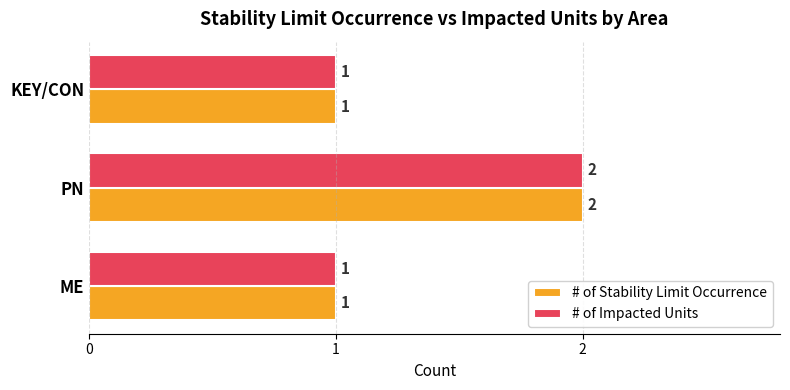

At which category does the chart reach its peak across all series?

PN